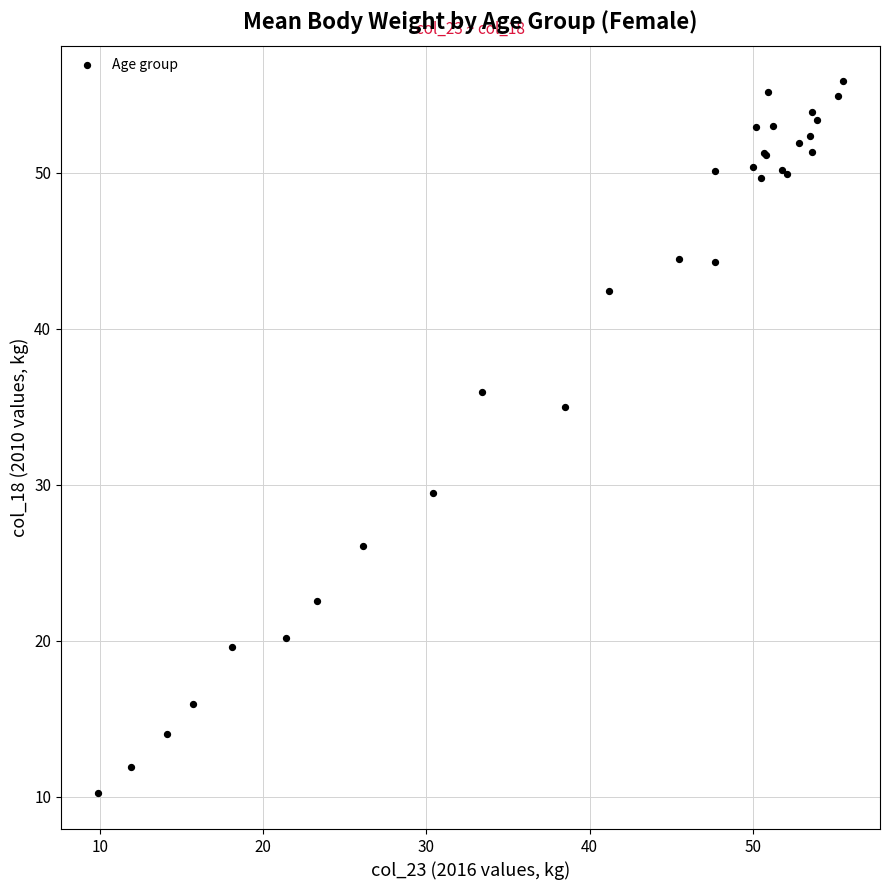

What Y value in the scatter plot is closest to 33?

35.0